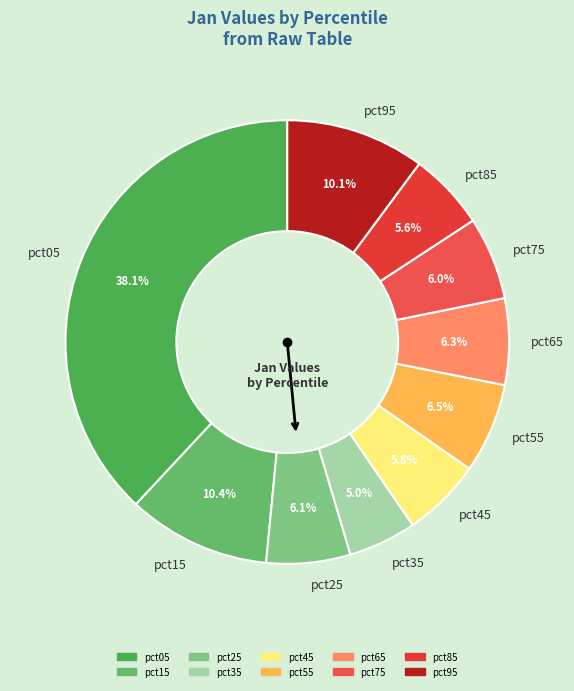

What is the total percentage of pct55 and pct45?

12.3%